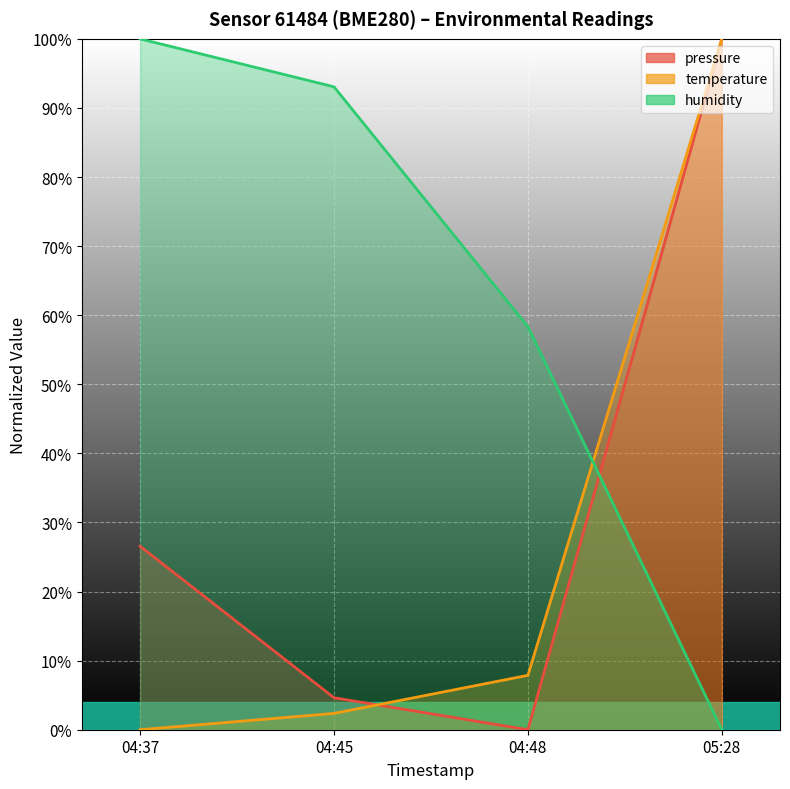

True or false: humidity and pressure cross at least once.

True